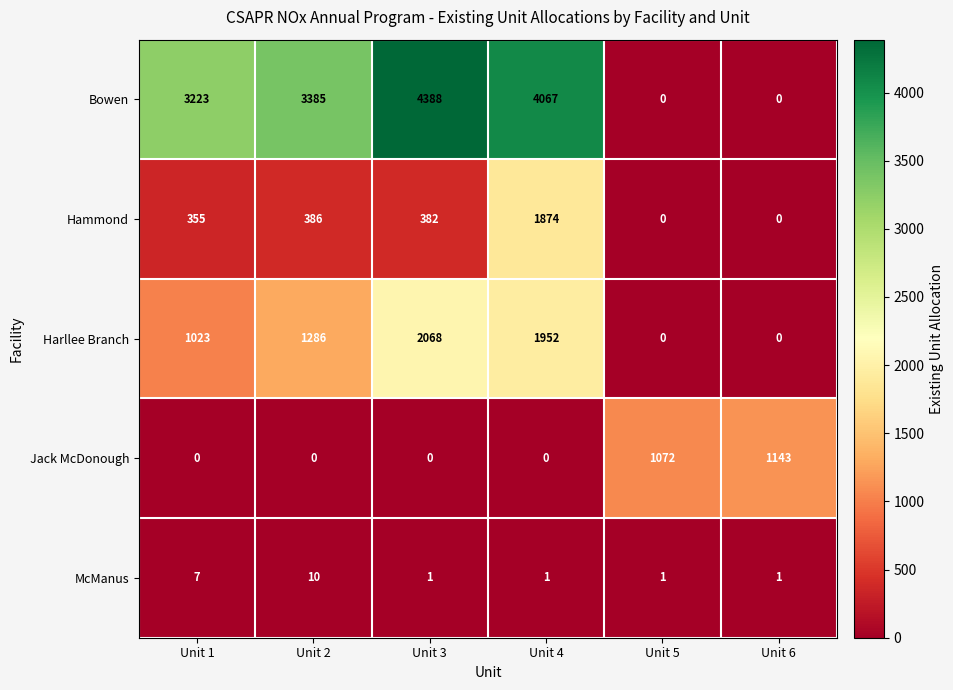

How many values in Hammond are above zero?

4